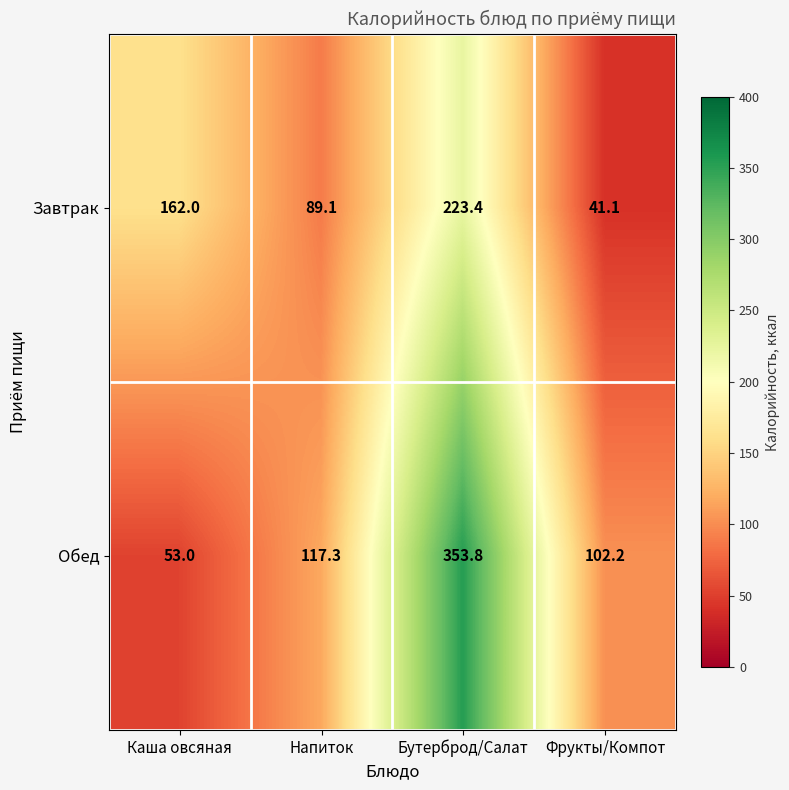

Rank the series by their average value, from highest to lowest.

Обед, Завтрак